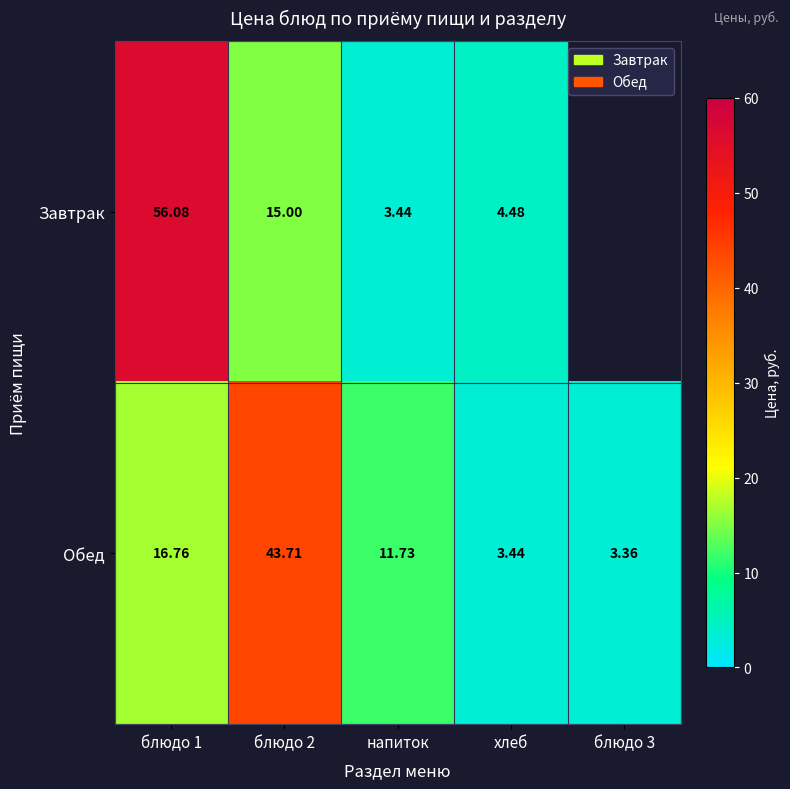

List the labels in order of Обед value, largest first.

блюдо 2, блюдо 1, напиток, хлеб, блюдо 3